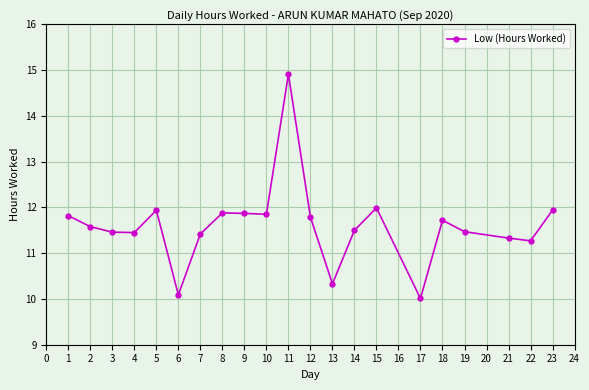

What is the sum of all values?

243.6